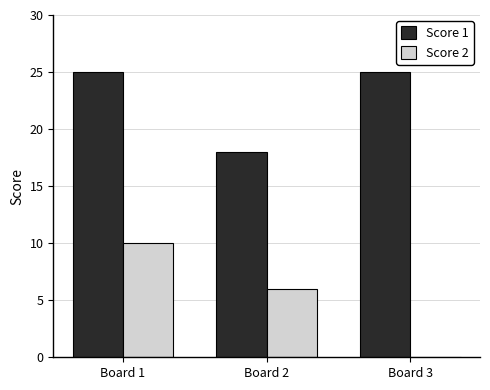

What are all the series names shown in the legend?

Score 1, Score 2